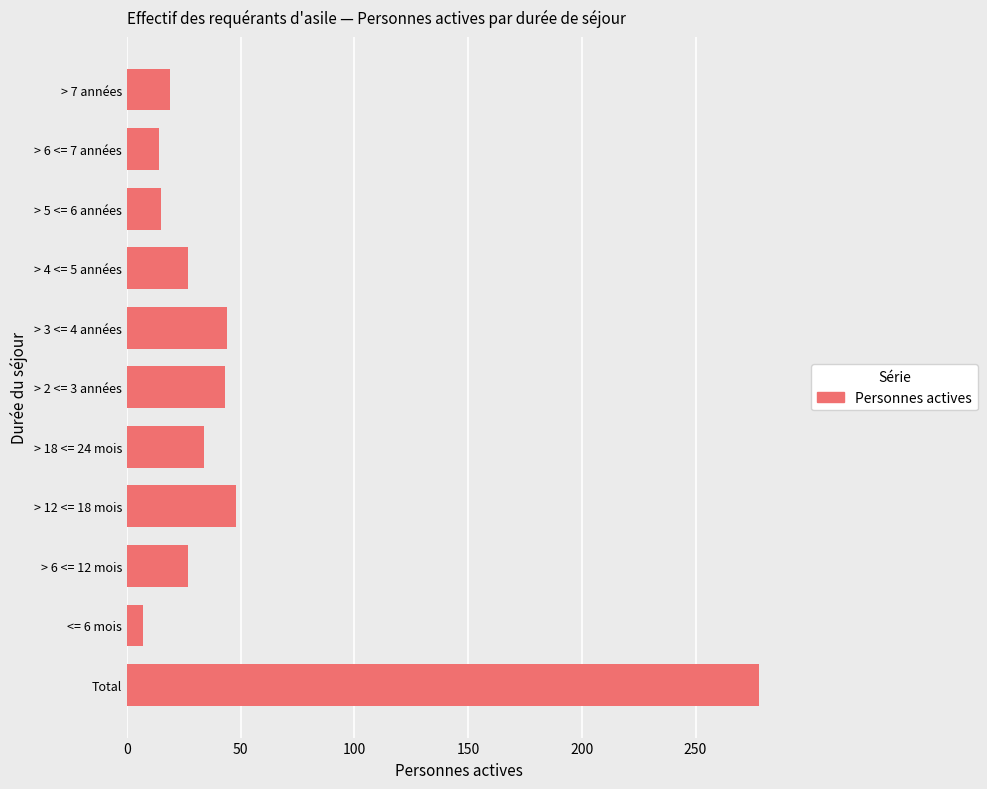

Where is the data nearest to the value 142?

> 12 <= 18 mois